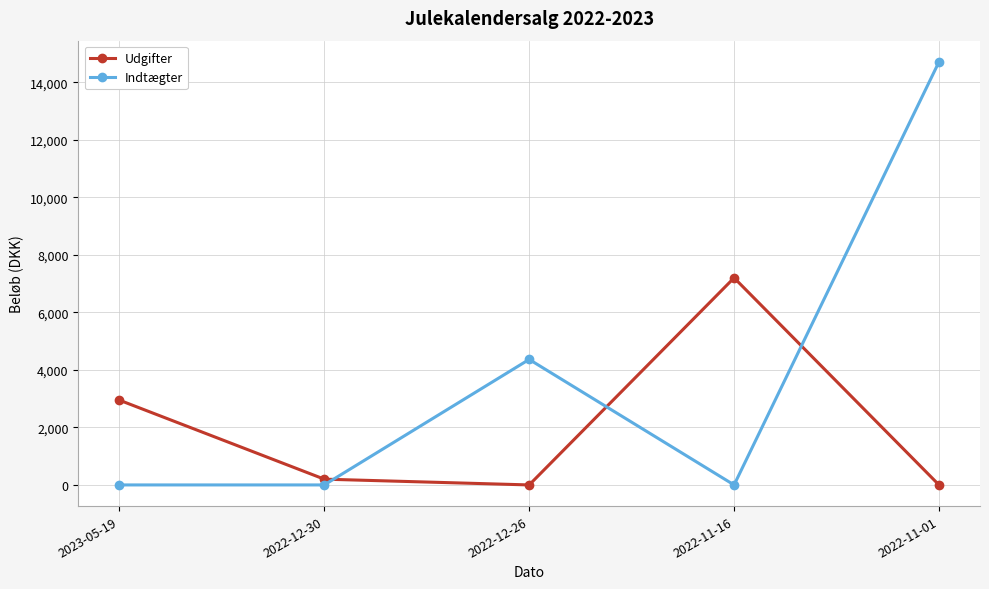

How many intersections are there between Indtægter and Udgifter?

3